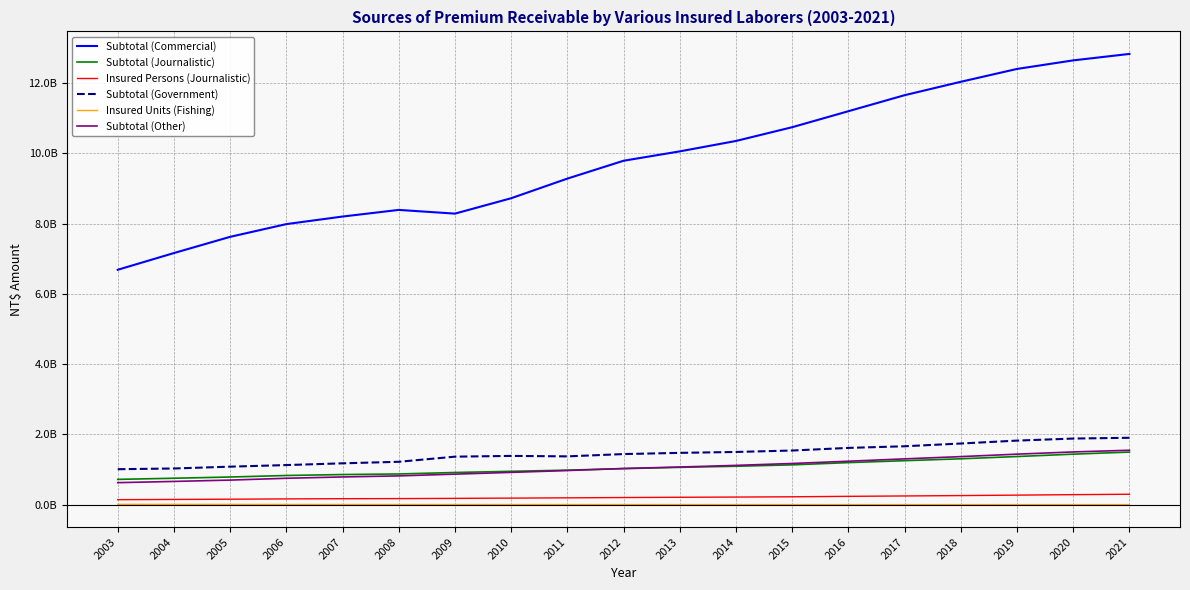

What is the approximate value of Insured Units (Fishing) at 2005, to the nearest 100?

8544700